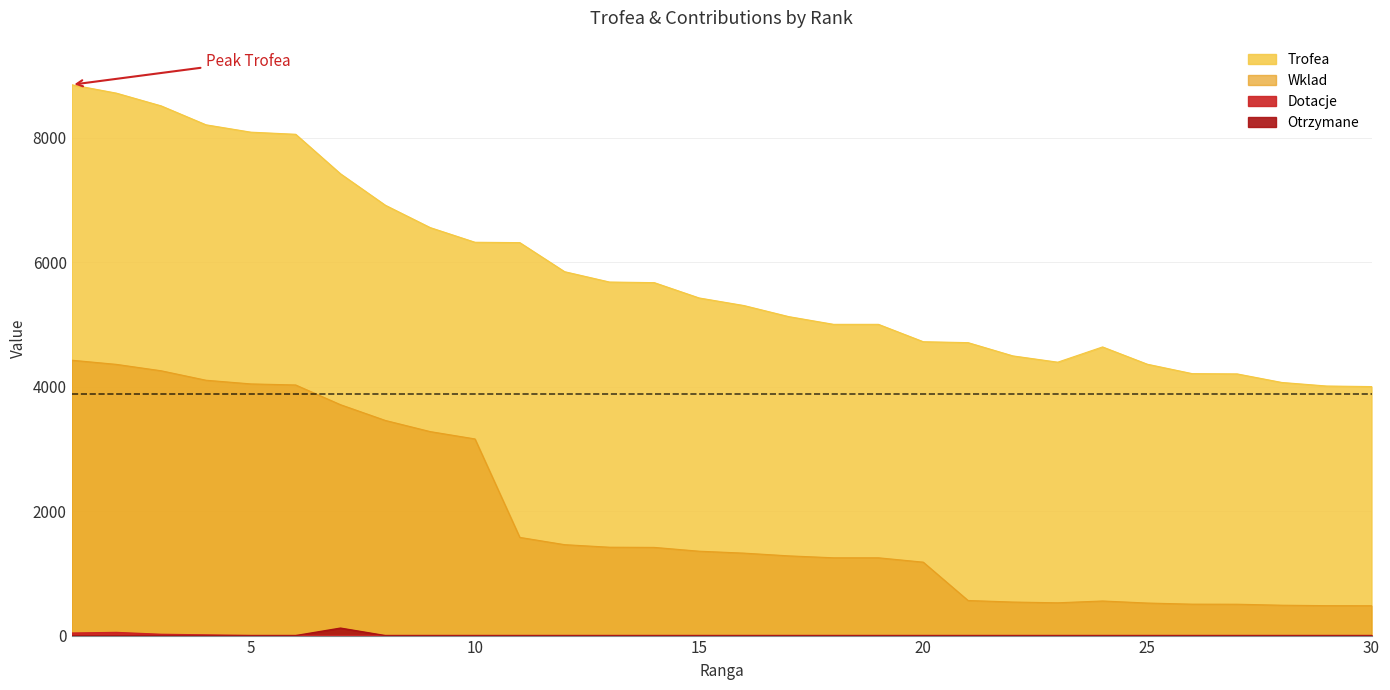

What is the total value across all series at 2?

13124